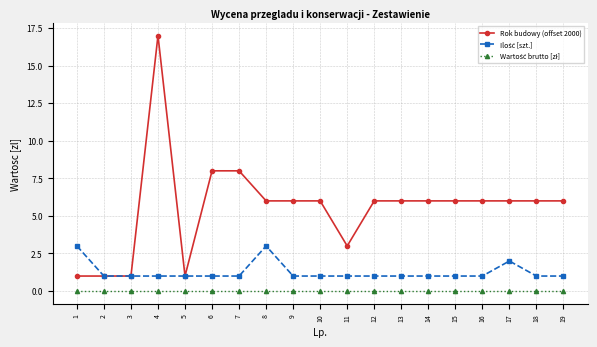

What is the spread (max minus min) of values at 10?

6